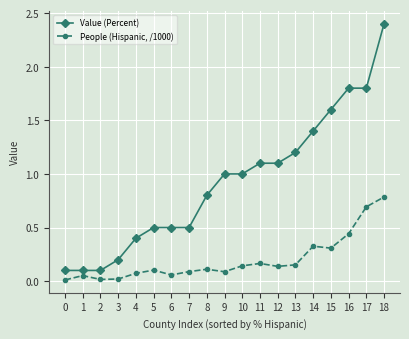

What are all the series names shown in the legend?

Value (Percent), People (Hispanic, /1000)